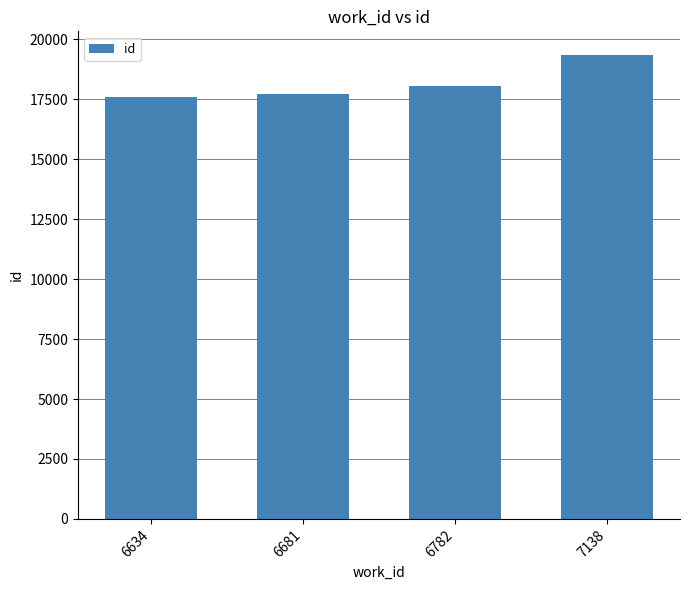

Is it true that the value at 6782 is 18067?

True